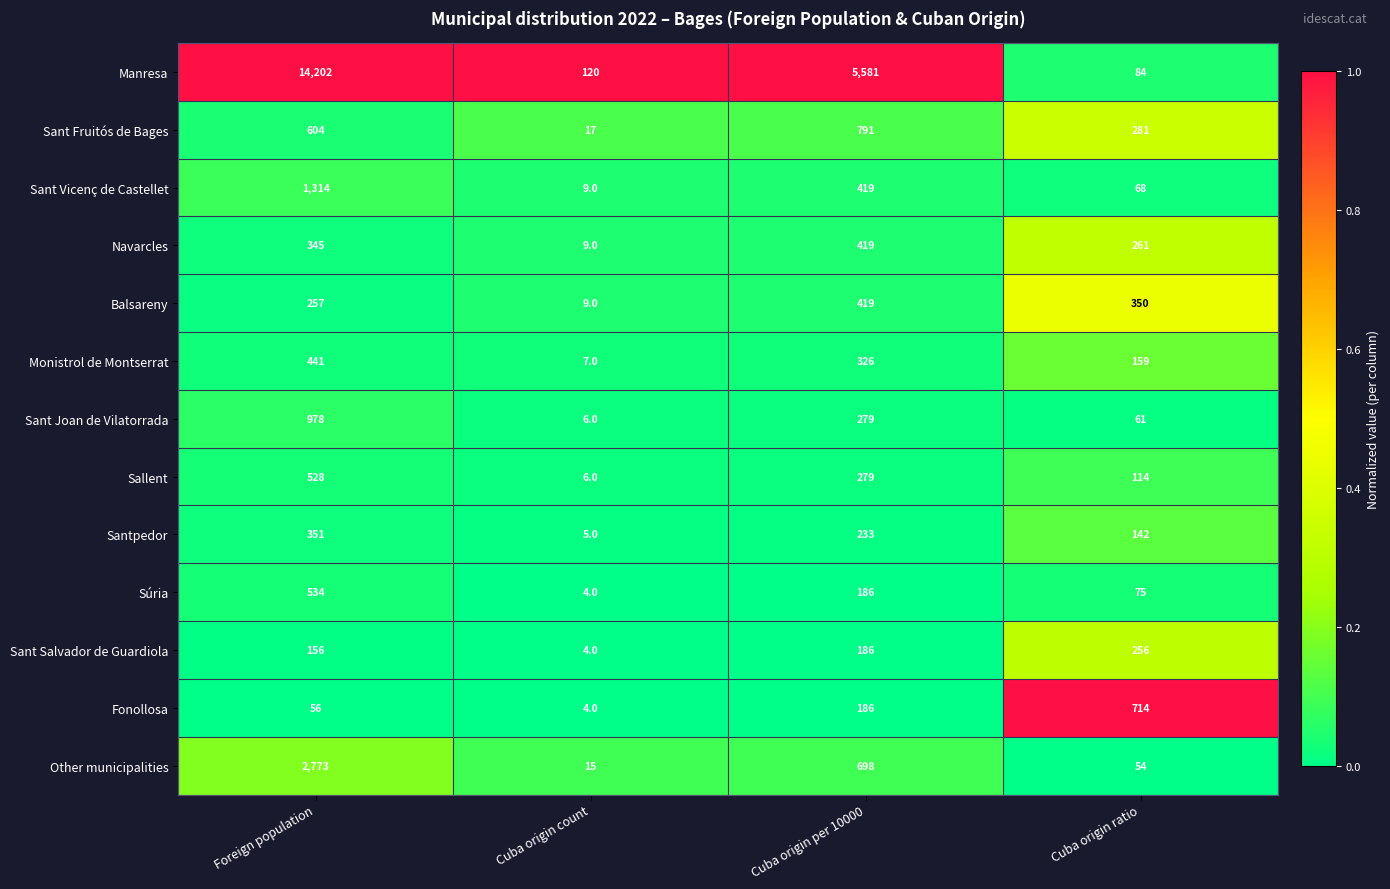

True or false: Navarcles has a value of 75 at Cuba origin ratio.

False